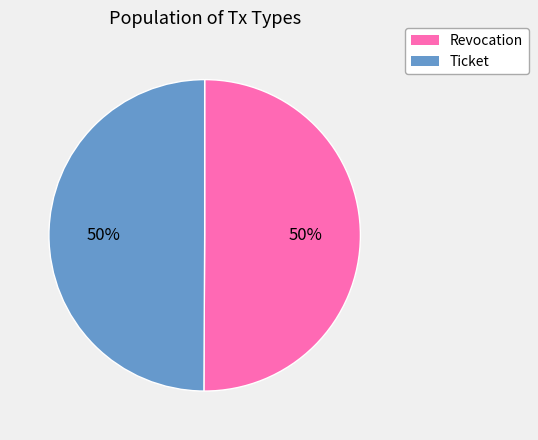

The Revocation slice represents 65% of the pie. True or false?

False